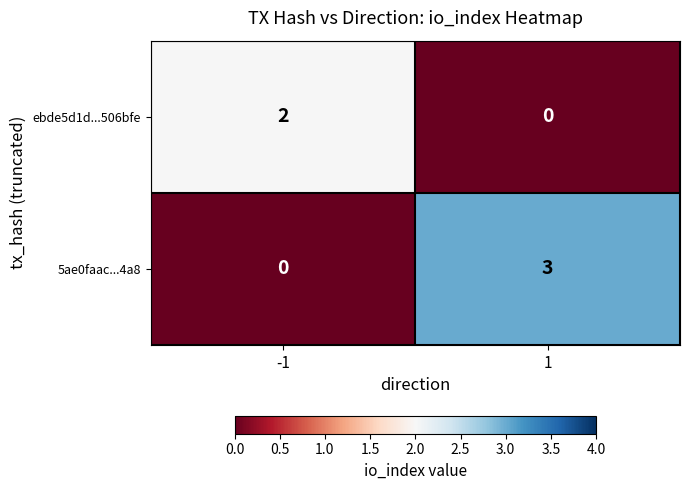

Is it true that ebde5d1d...506bfe equals 2 at -1?

True